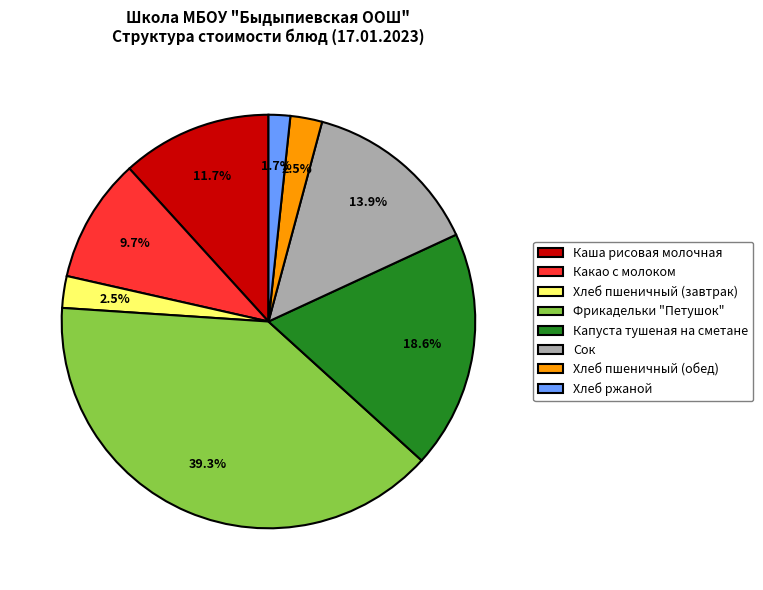

Which category has the biggest portion of the pie?

Фрикадельки "Петушок"